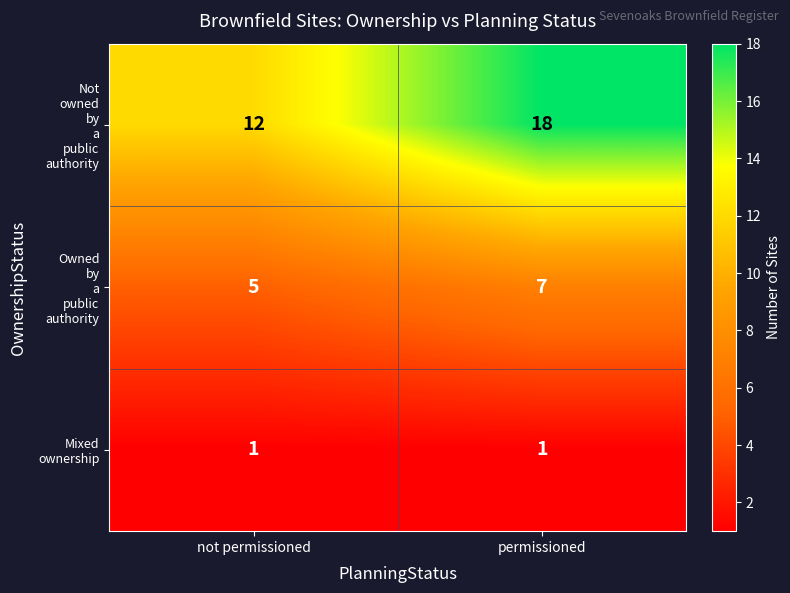

What is the total value across all series at not permissioned?

18